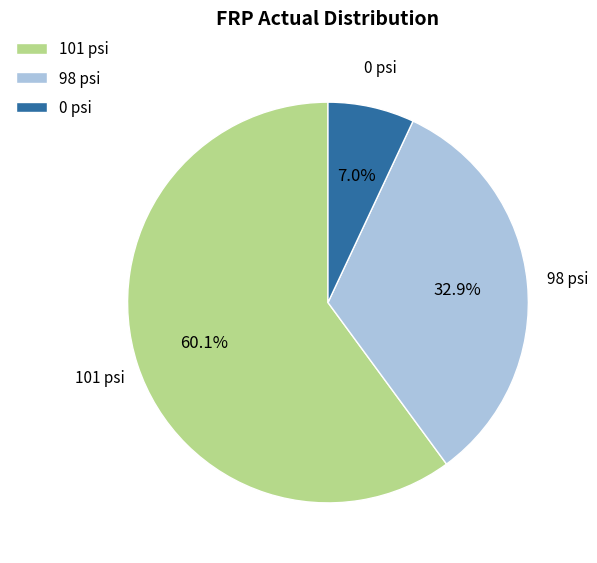

What is the ratio of the value at 98 psi to the value at 0 psi?

4.7